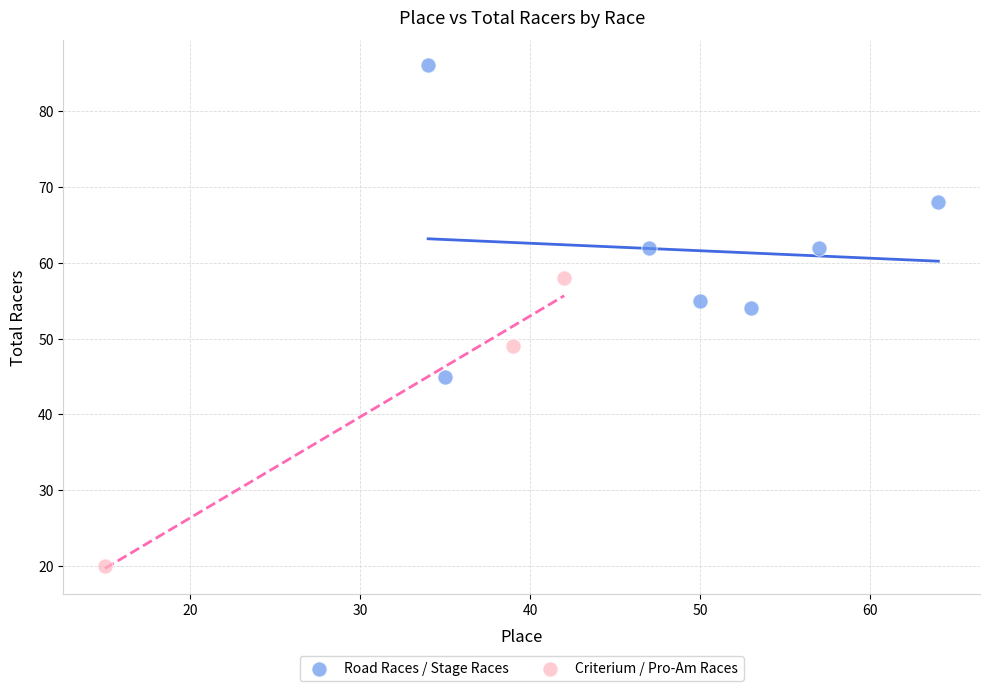

Which series contains the lowest Y value?

Criterium / Pro-Am Races